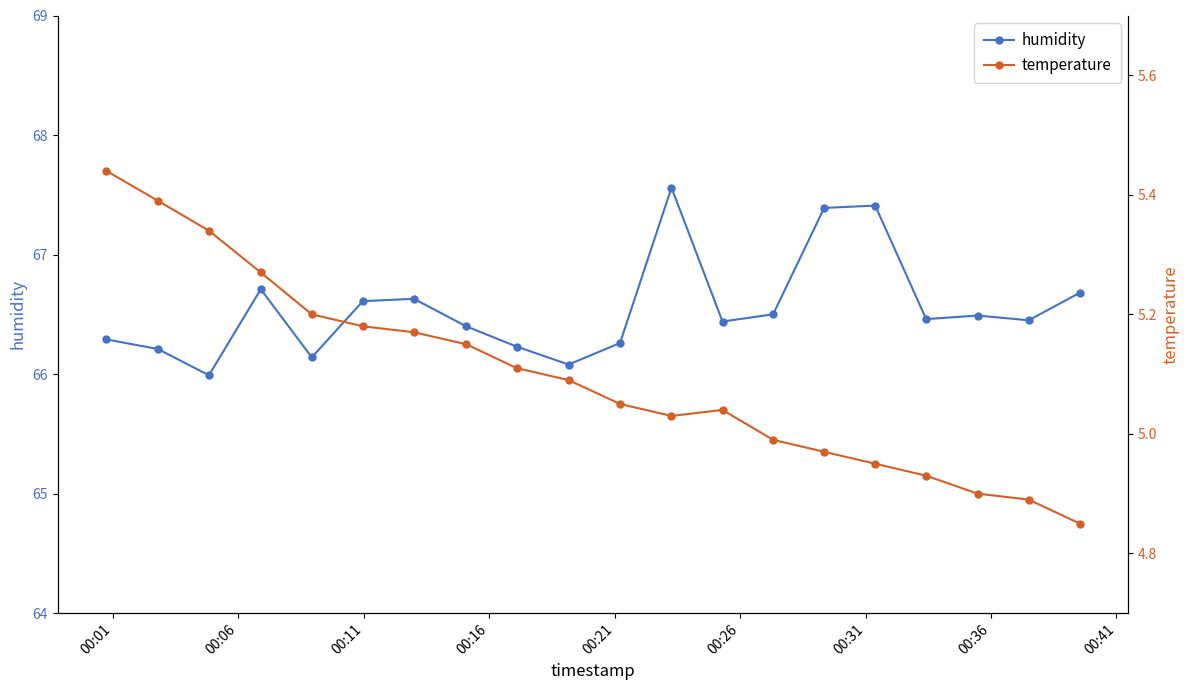

Does the chart have visible grid lines?

No